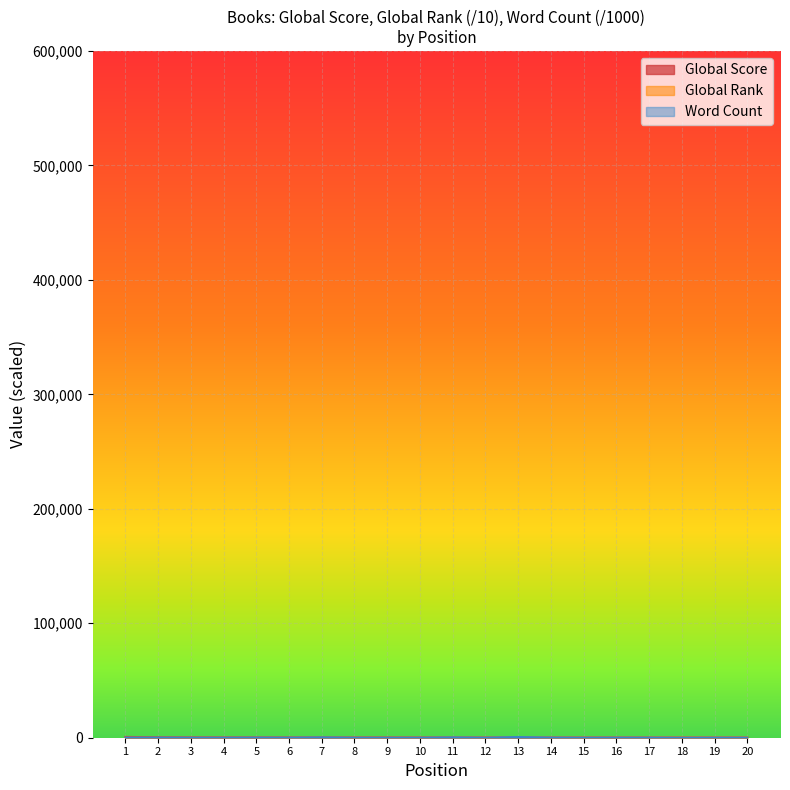

Which category has the lowest value in the Global Rank series?

1